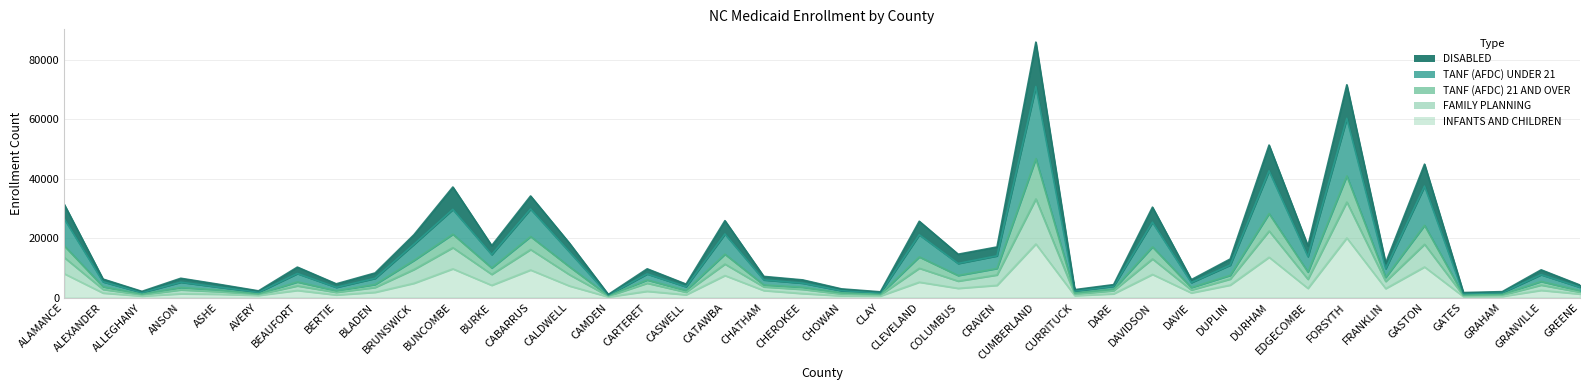

Does the chart display data point markers on the line(s)?

No